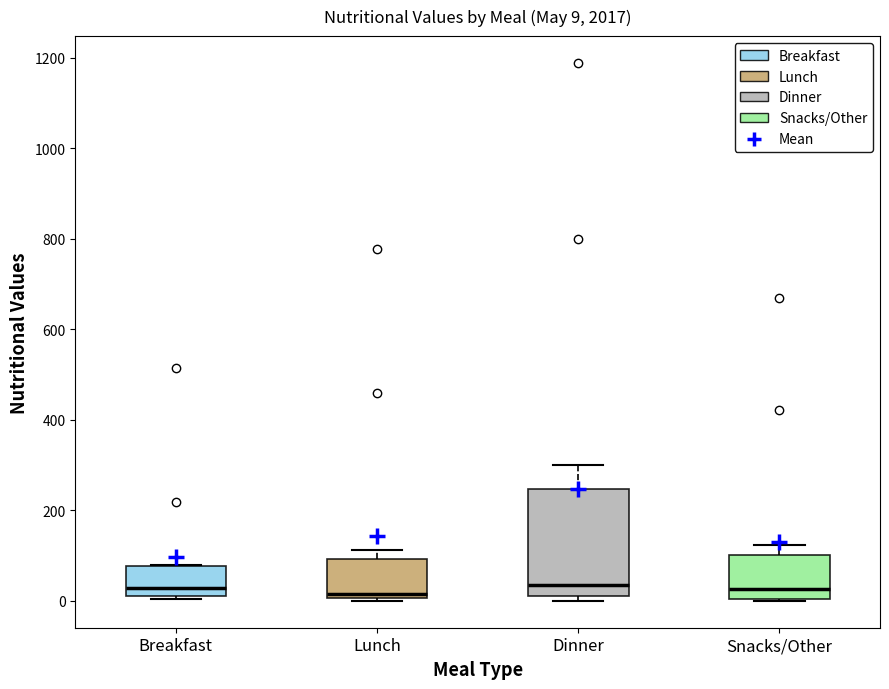

Comparing the boxes themselves (not the whiskers), which one is the tallest?

Dinner